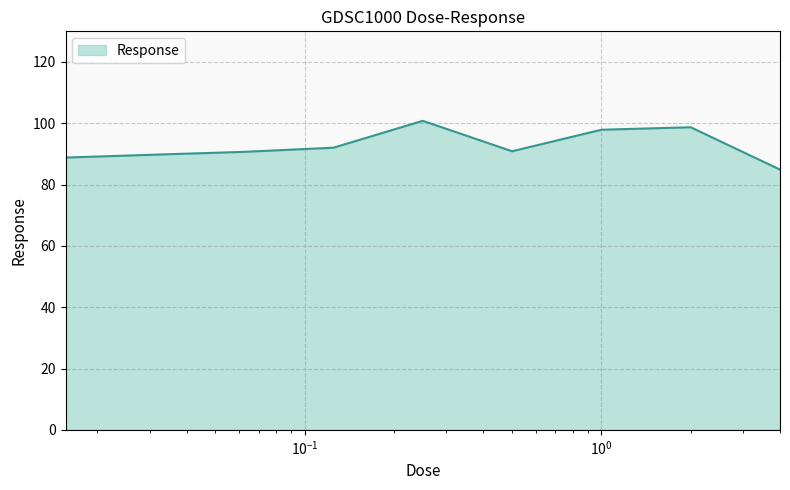

Does the chart have visible grid lines?

Yes